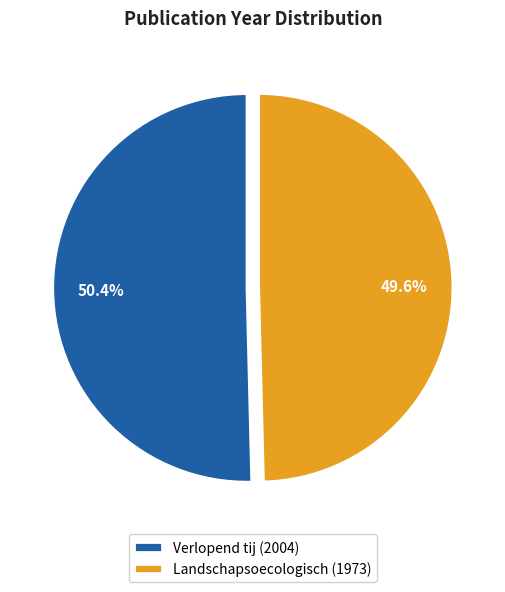

Is Landschapsoecologisch (1973) the majority of the pie?

No